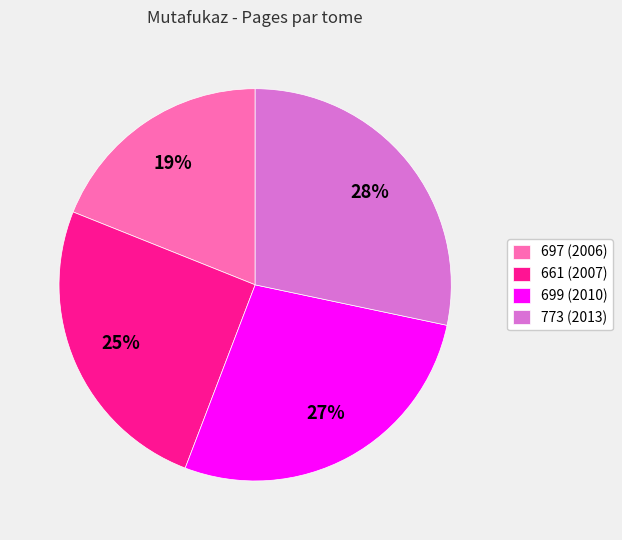

To the nearest percent, what portion does 697 (2006) represent?

19%